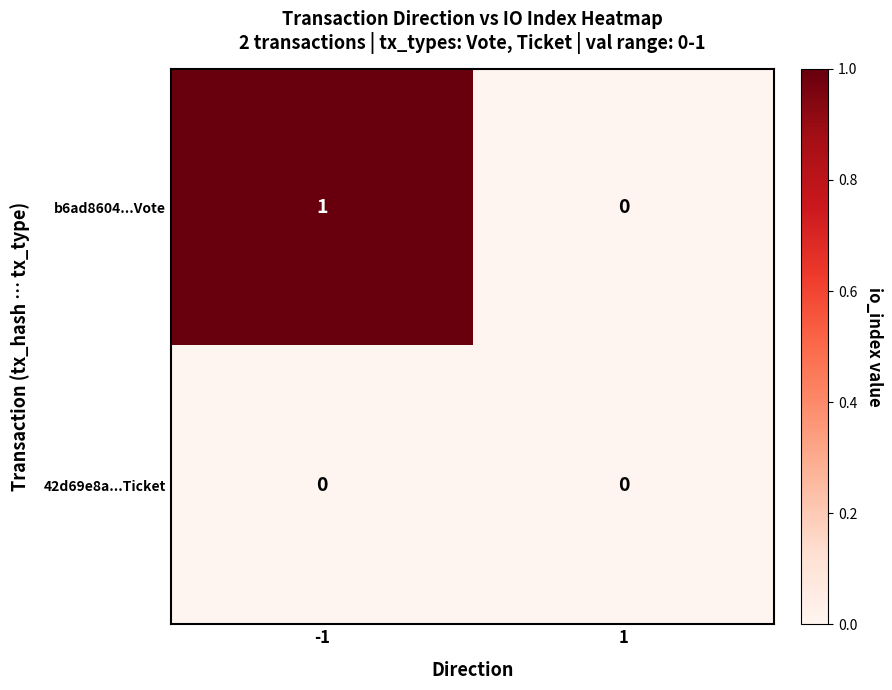

List the series in order of their overall mean, lowest first.

42d69e8a...Ticket, b6ad8604...Vote